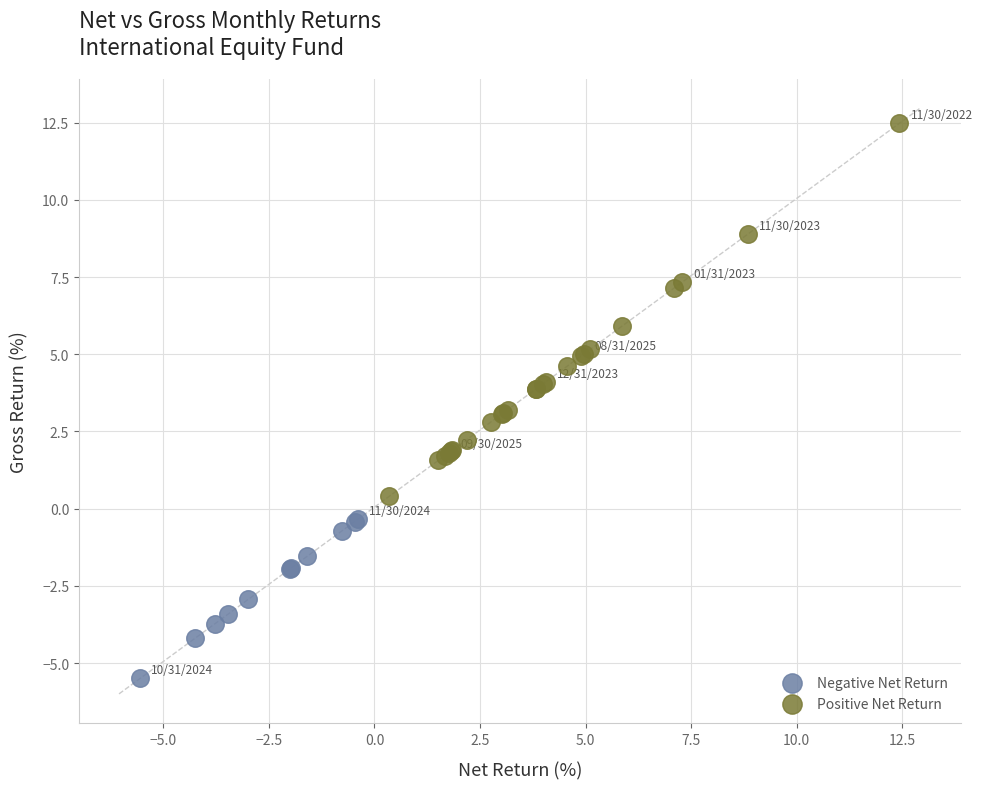

Which series reaches the minimum Y coordinate?

Negative Net Return